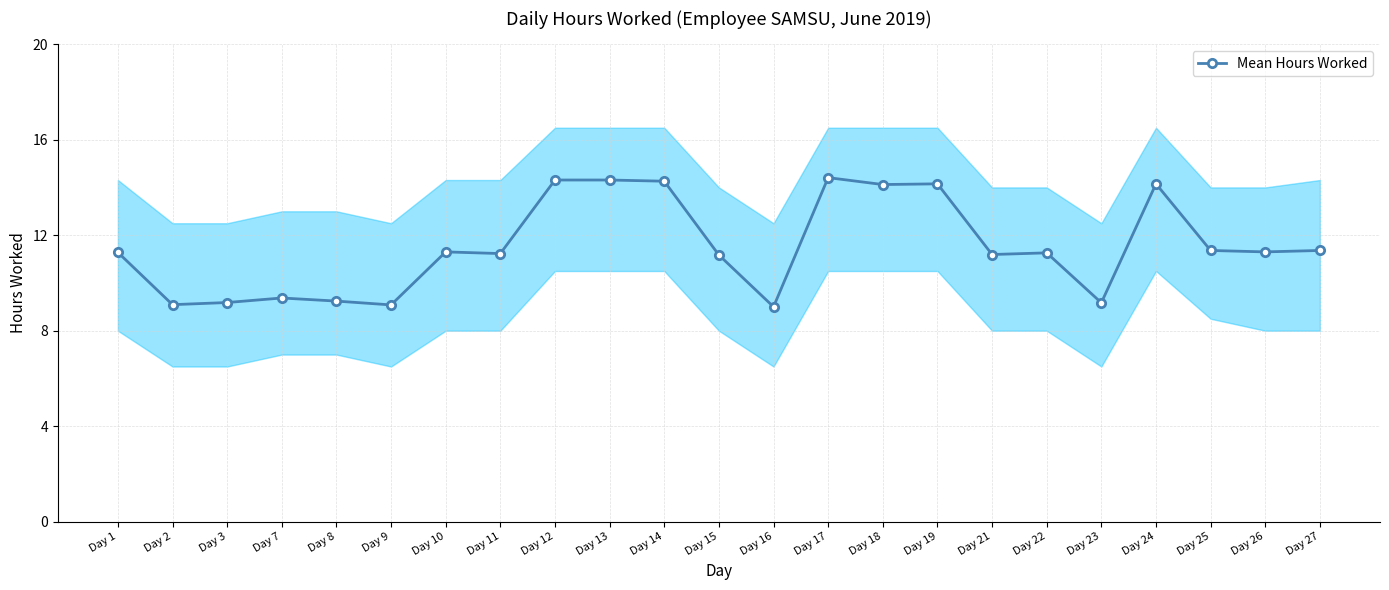

How many distinct data groups are displayed?

1